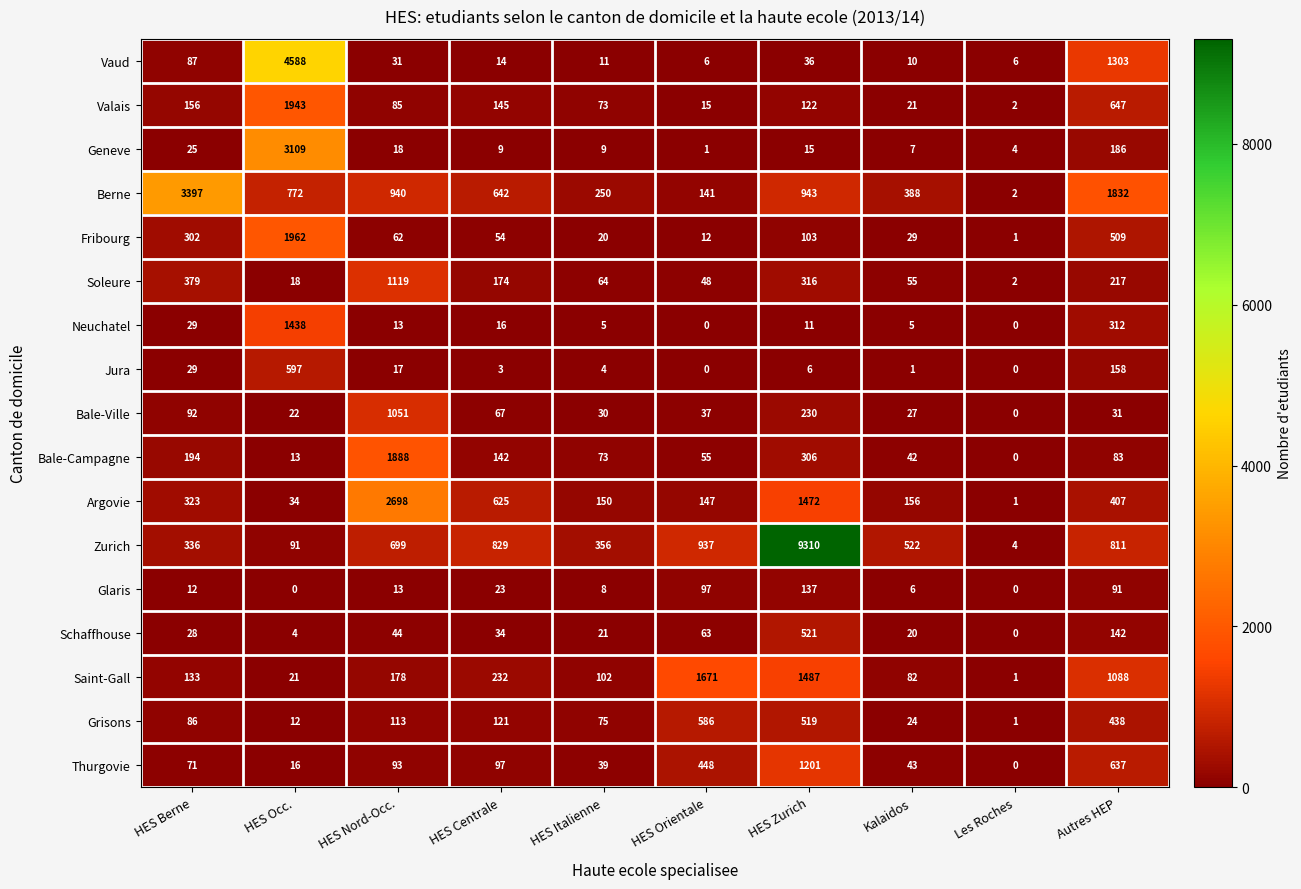

Between HES Nord-Occ. and HES Centrale, which series saw the biggest shift?

Argovie